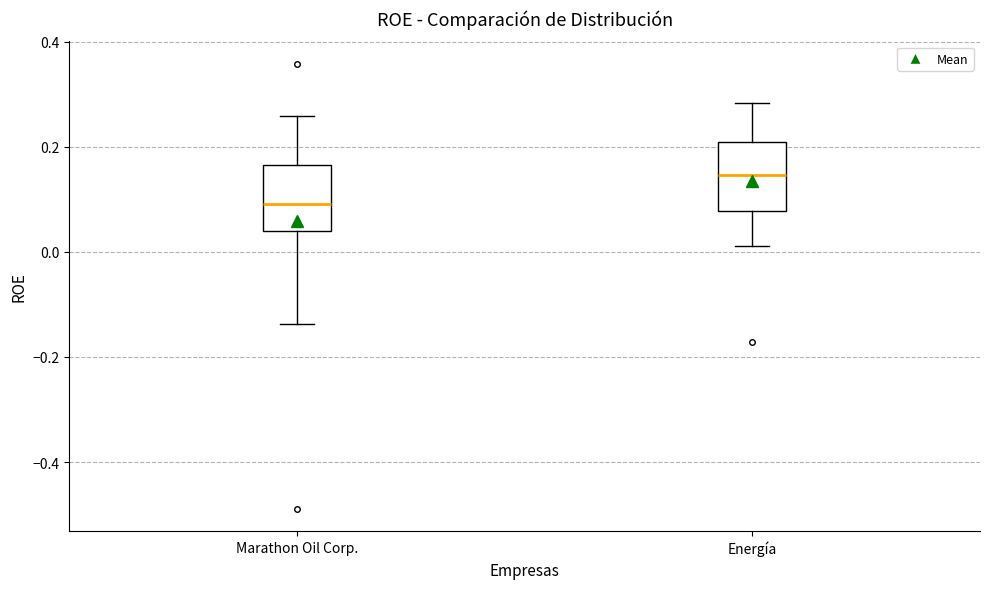

Which box's median line is the lowest?

Marathon Oil Corp.